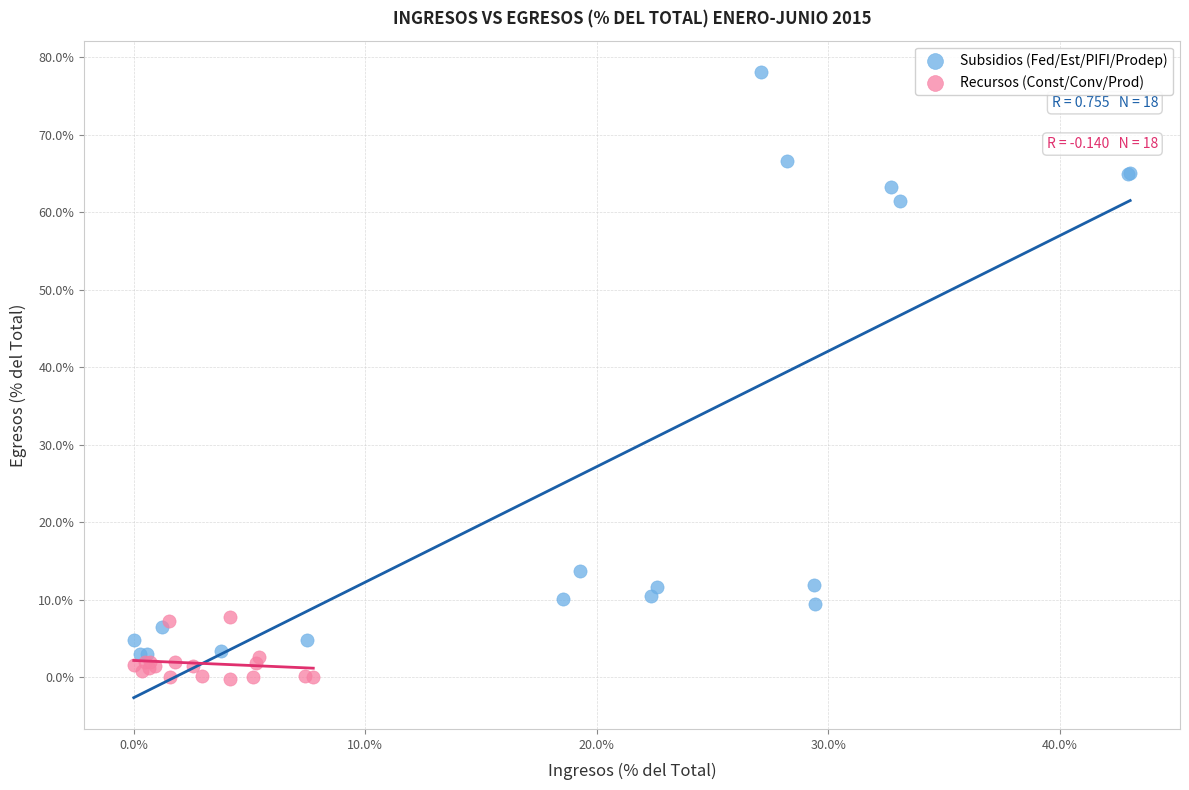

What are all the series names shown in the legend?

Subsidios (Fed/Est/PIFI/Prodep), Recursos (Const/Conv/Prod)